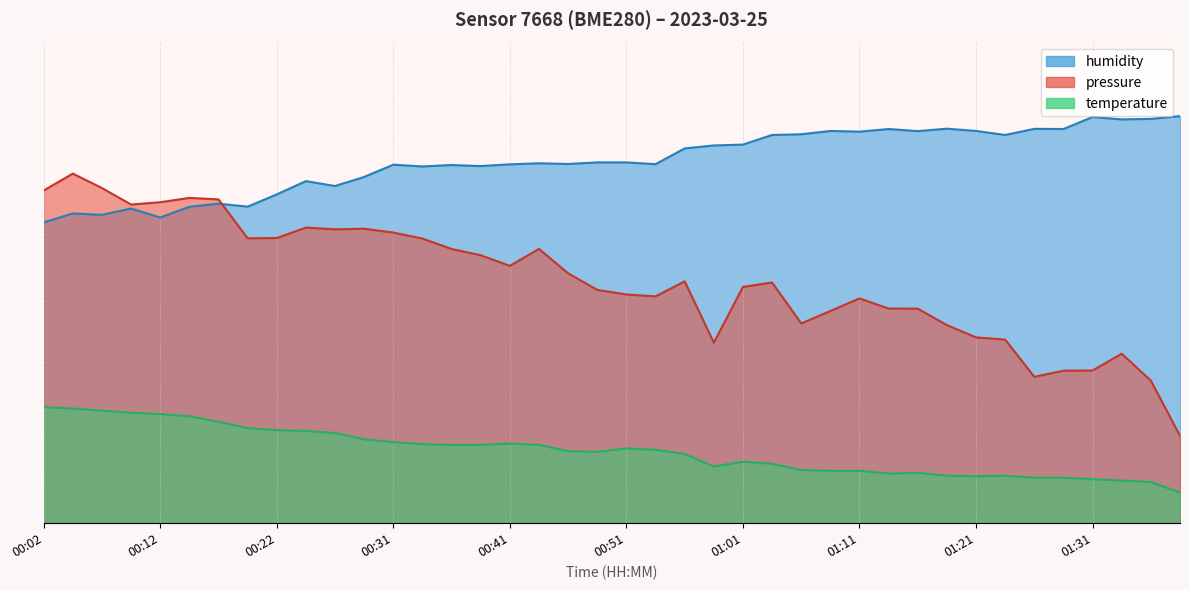

At which label does humidity reach its peak?

01:38